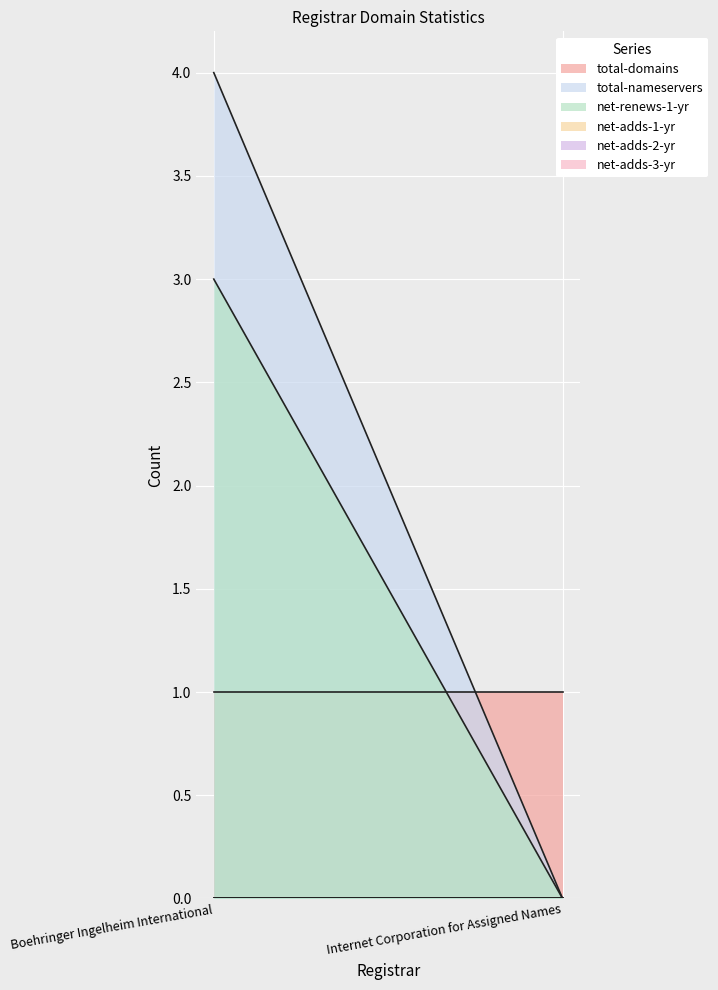

How many values in net-renews-1-yr are above zero?

1